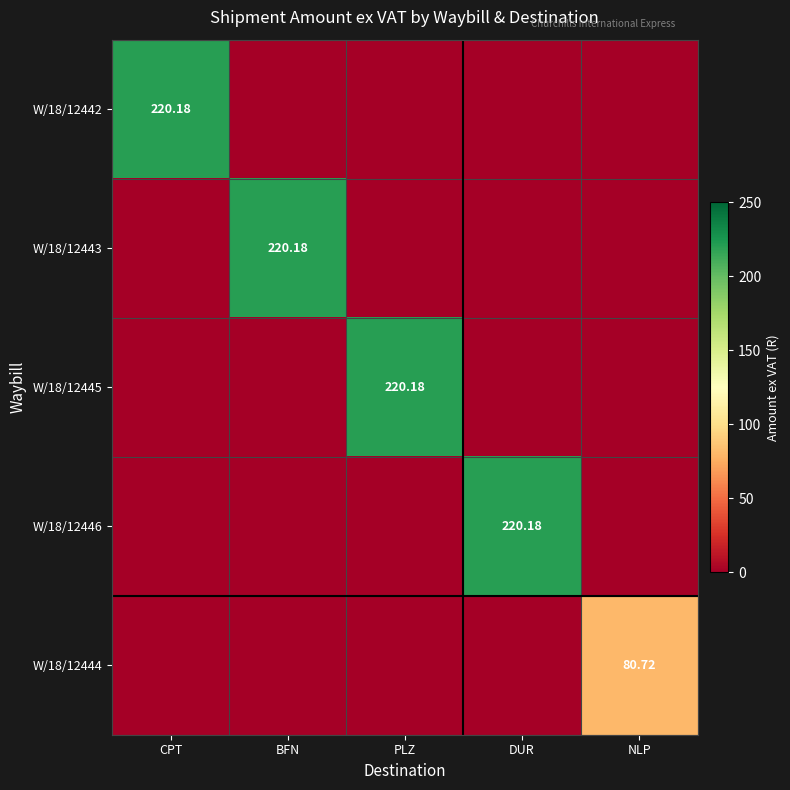

What is the difference between the maximum and minimum values in the W/18/12443 series?

220.2